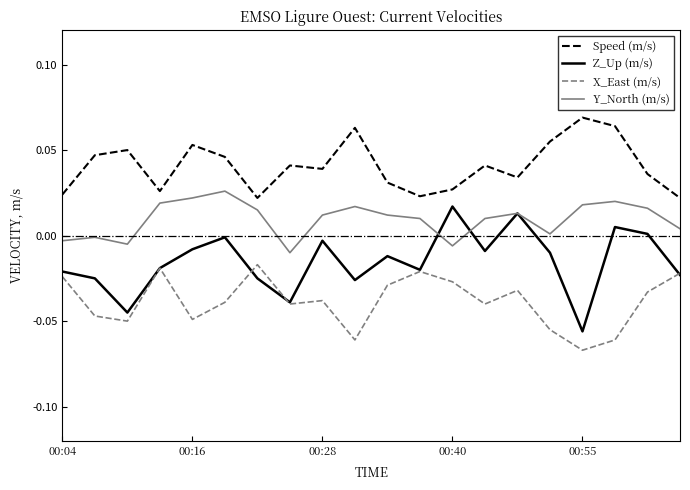

Rank the series by their average value, from highest to lowest.

Speed (m/s), Y_North (m/s), Z_Up (m/s), X_East (m/s)